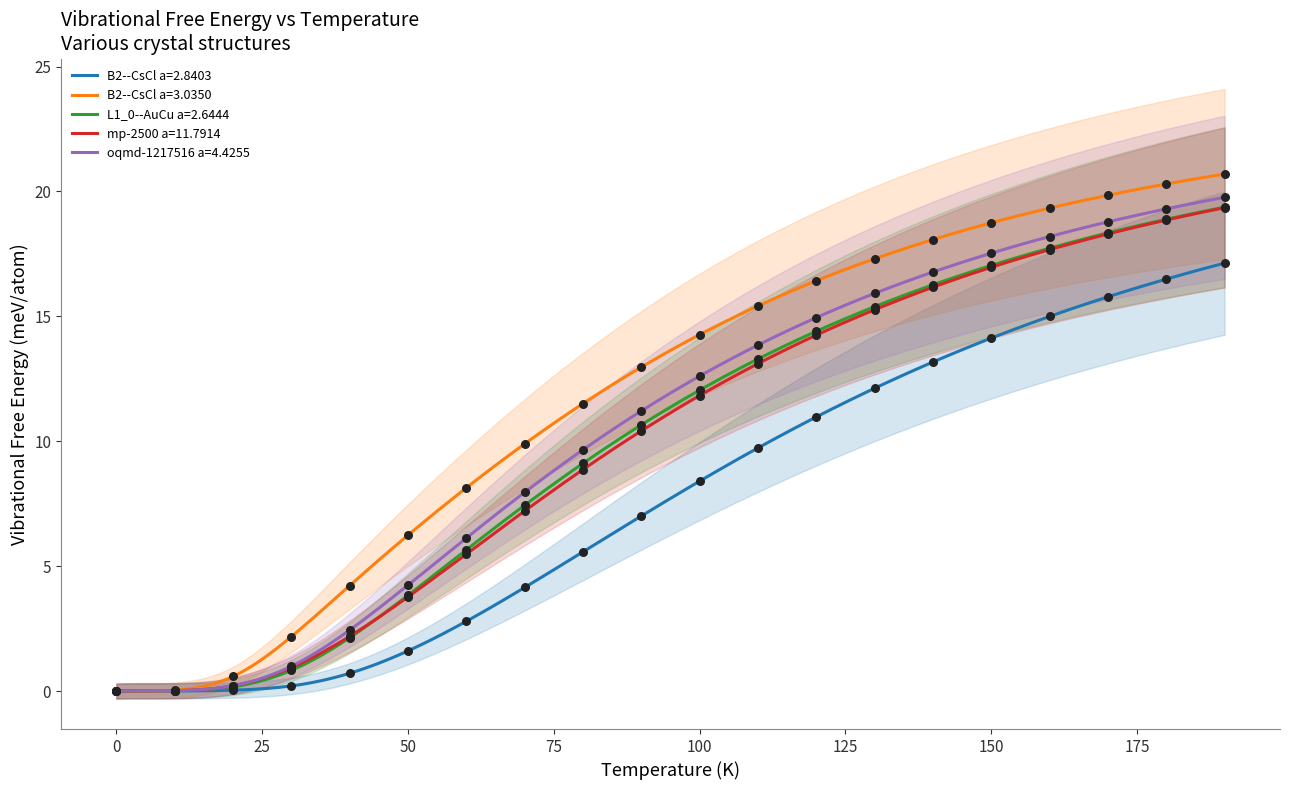

Which series has the largest total across all categories?

B2--CsCl a=3.0350